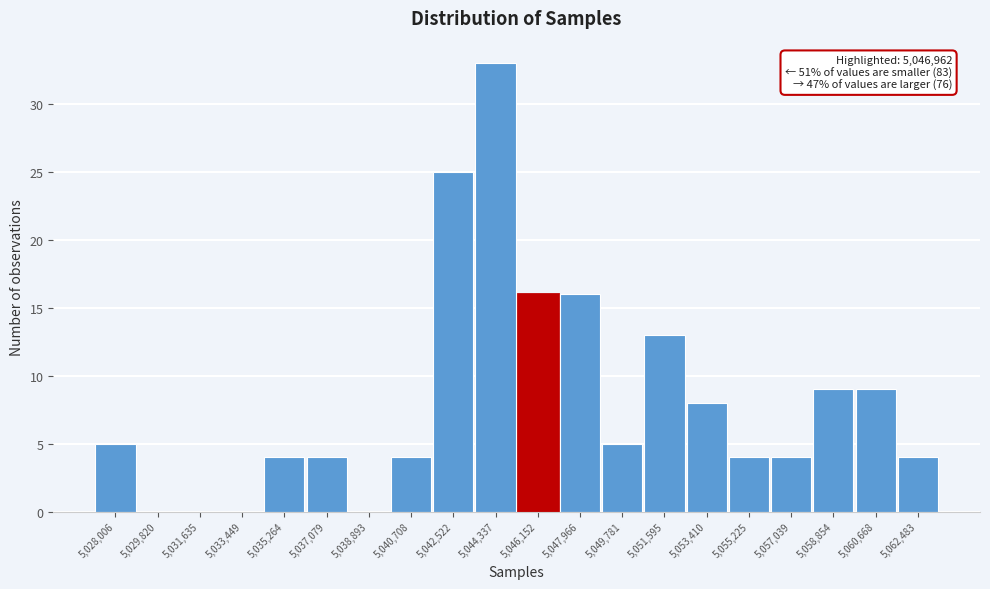

Reading left to right, what are all the values shown in this chart?

5,028,006=5	5,029,820=0	5,031,635=0	5,033,449=0	5,035,264=4	5,037,079=4	5,038,893=0	5,040,708=4	5,042,522=25	5,044,337=33	5,046,152=16	5,047,966=16	5,049,781=5	5,051,595=13	5,053,410=8	5,055,225=4	5,057,039=4	5,058,854=9	5,060,668=9	5,062,483=4